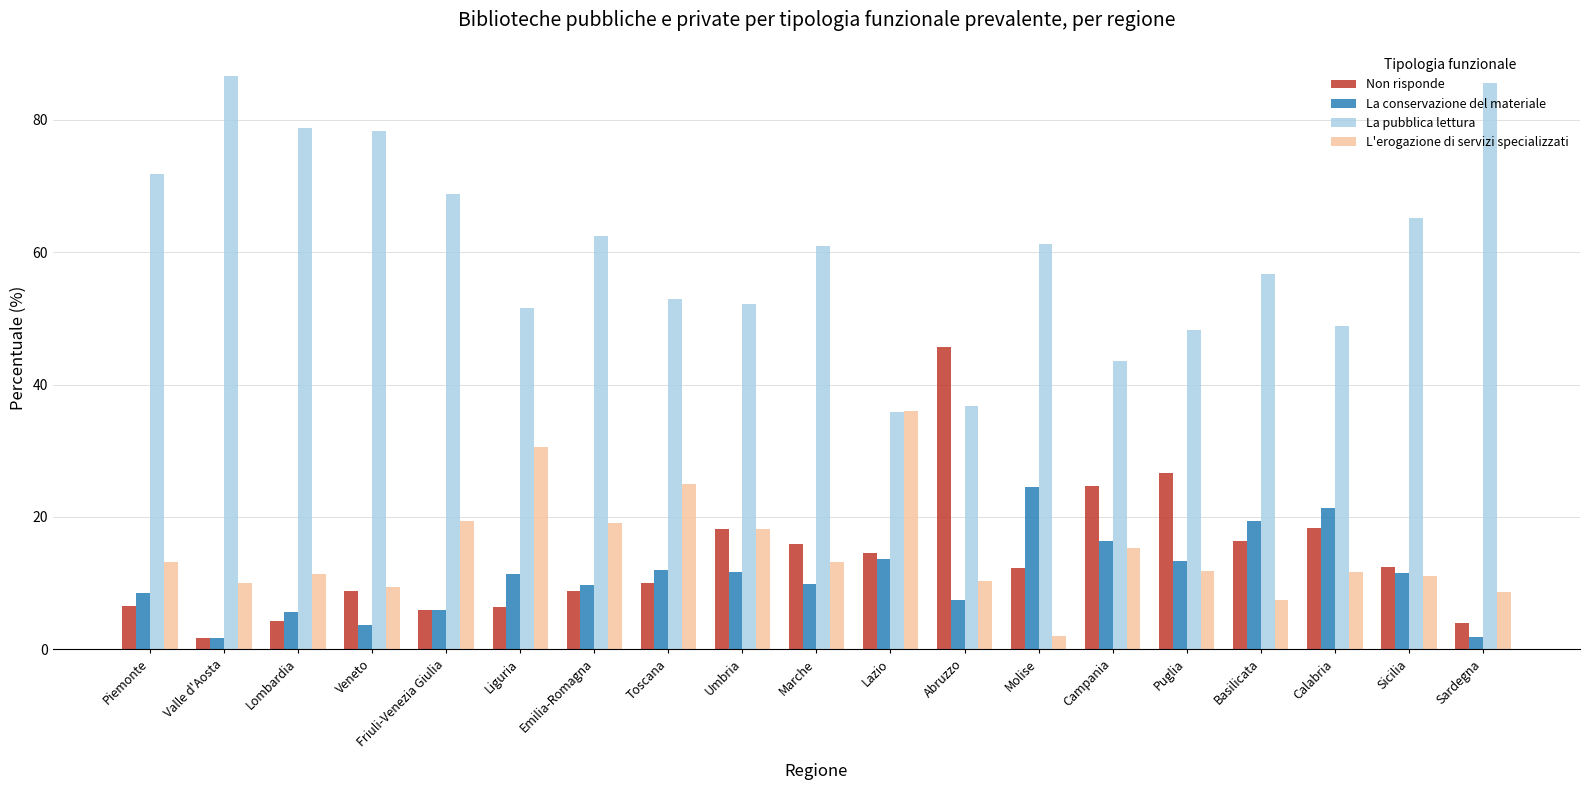

What is the difference between the second highest and minimum values in the La pubblica lettura series?

49.8